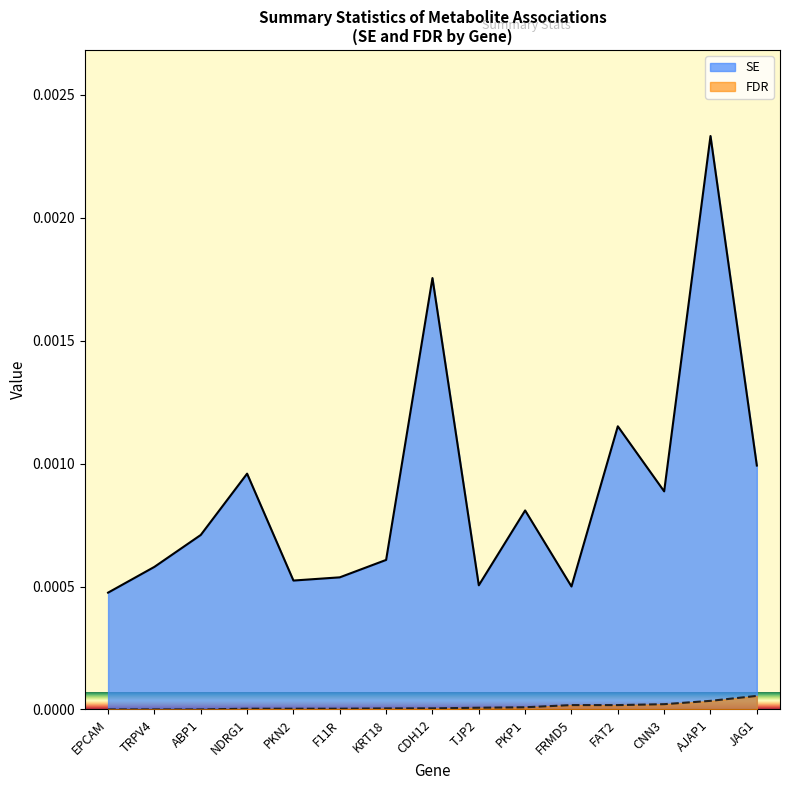

In SE, how many points are lower than both neighbors (excluding endpoints)?

4